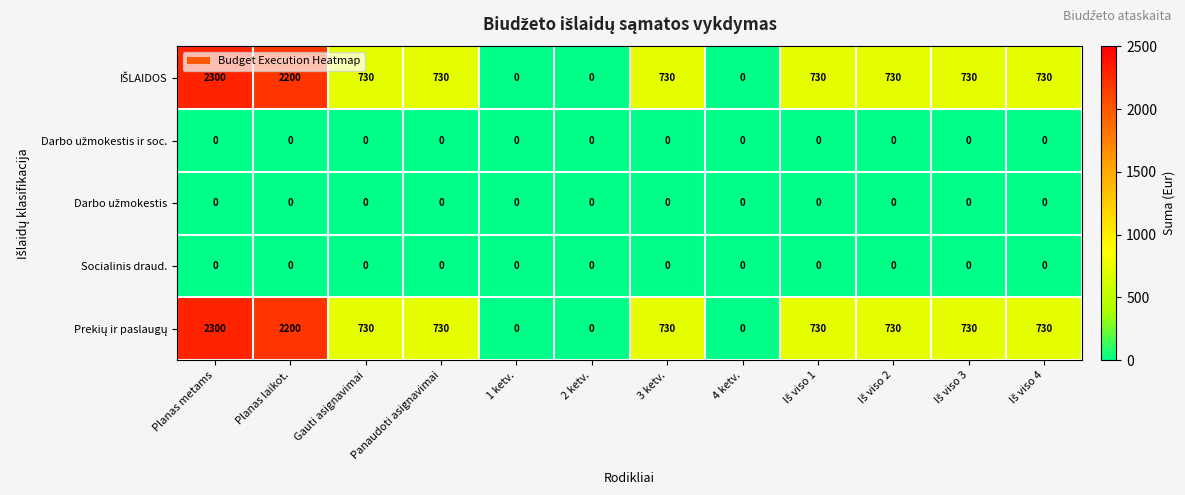

At how many categories does at least one series exceed 32?

9